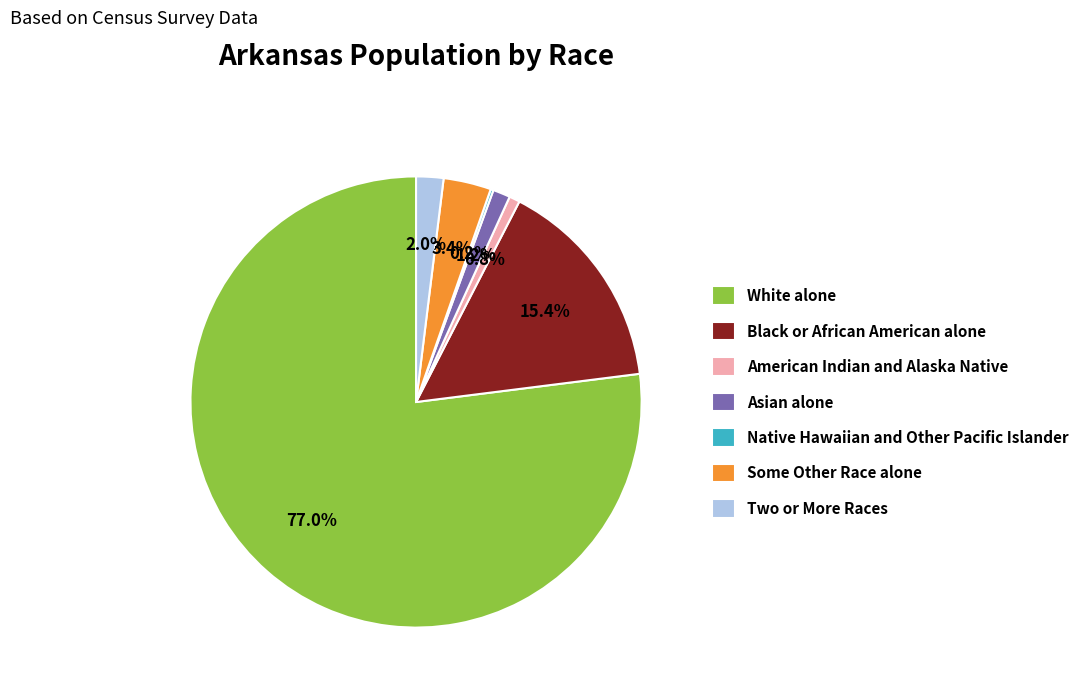

How much of the chart is everything except White alone?

23.0%